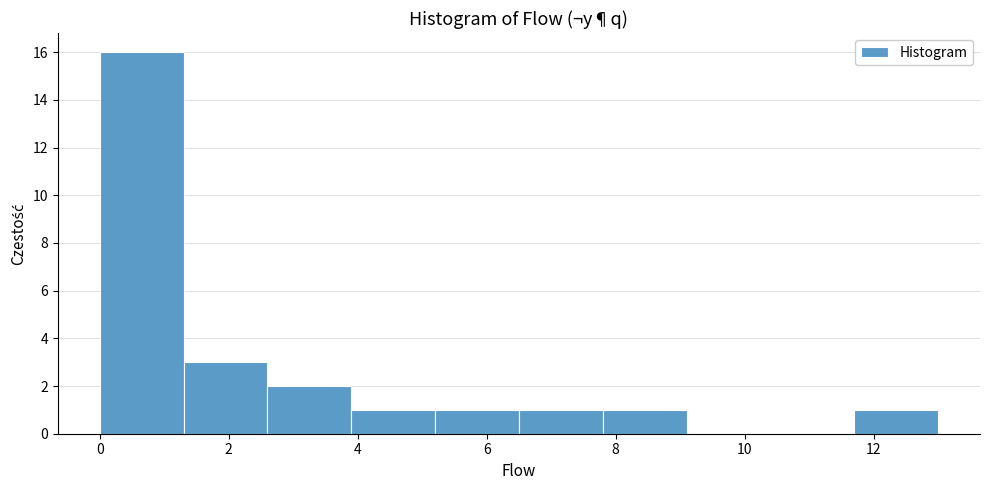

What is the height of the bar covering 6.5 to 7.8 on the x-axis? Neither the bar edges nor the heights are printed on the chart, so give them approximately, as read against the axes.

1